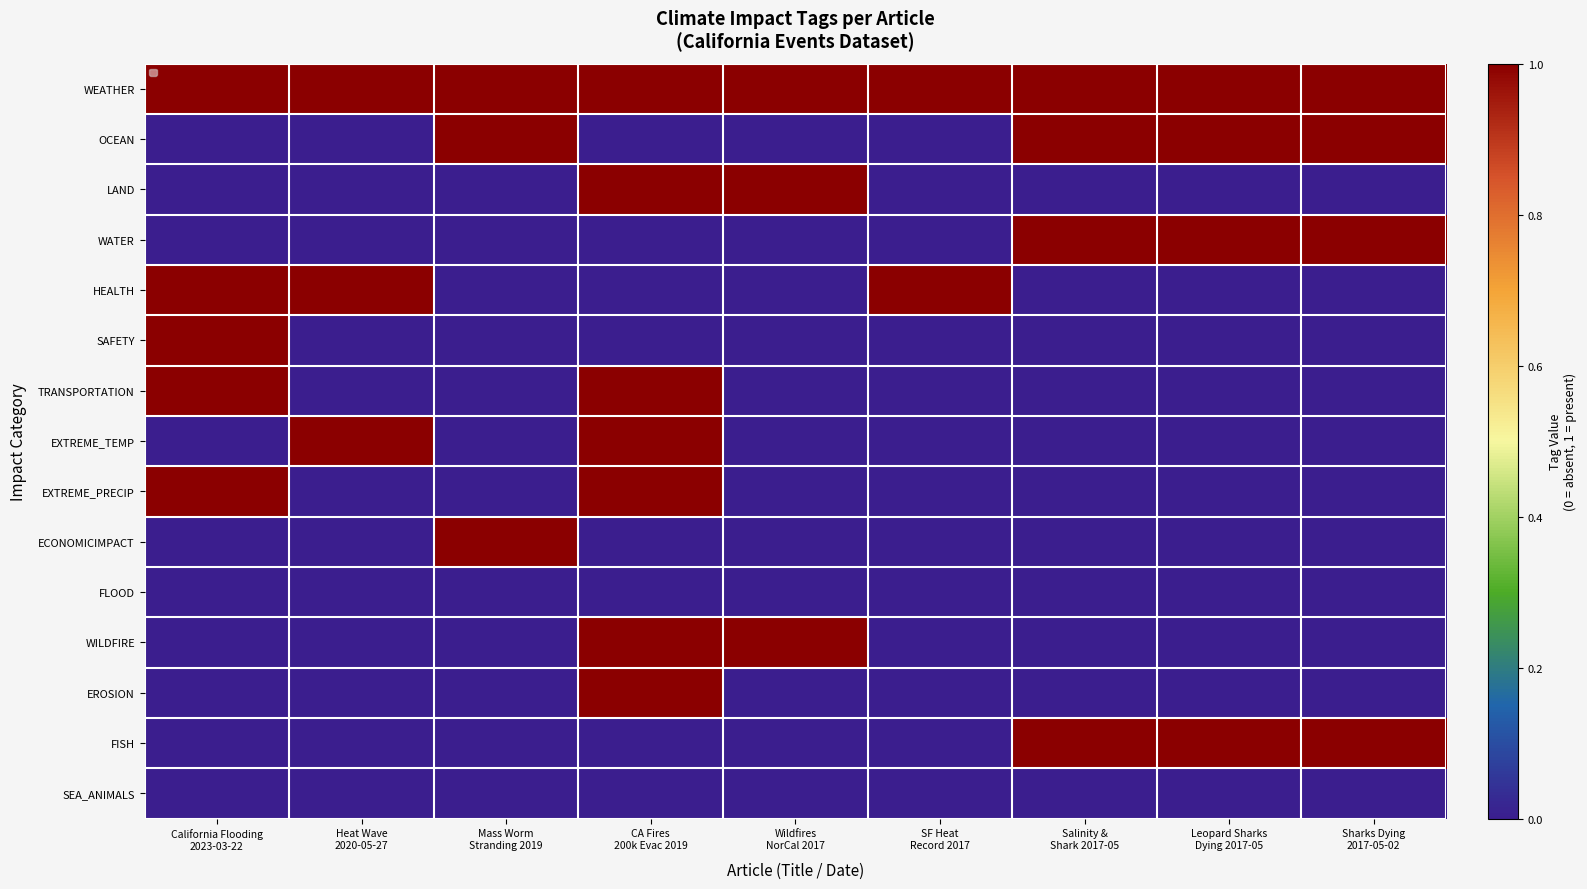

What is the total value across all series at SF Heat
Record 2017?

2